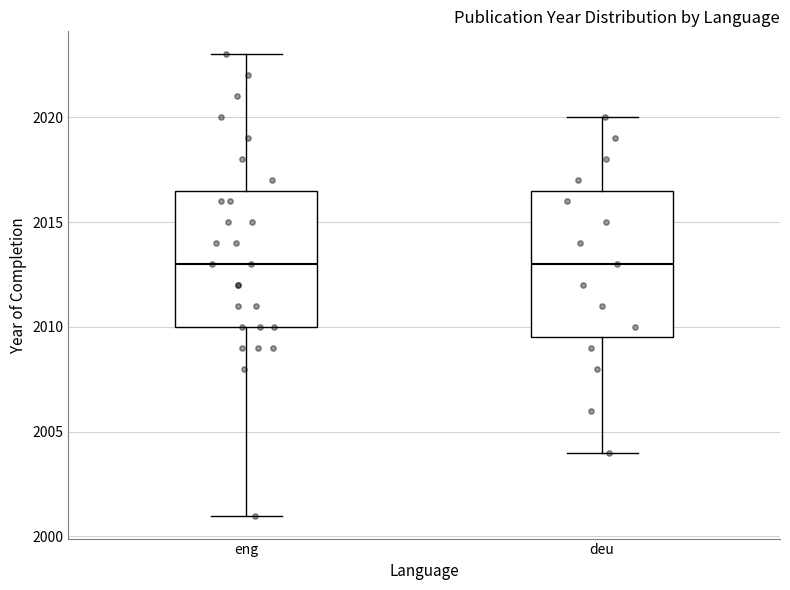

Reading left to right, read every box against the y-axis: the position of its median line, the range the box covers, and the ends of its whiskers. The values are not printed on the chart, so give them approximately, as read against the axis.

eng: median 2013.0, box 2010.0 to 2016.5, whiskers 2001.0 to 2023.0
deu: median 2013.0, box 2009.5 to 2016.5, whiskers 2004.0 to 2020.0